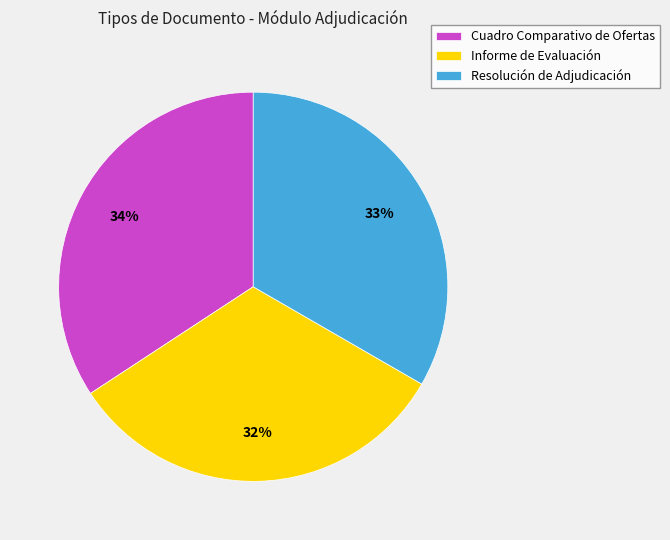

Between Cuadro Comparativo de Ofertas and Informe de Evaluación, which is larger?

Cuadro Comparativo de Ofertas